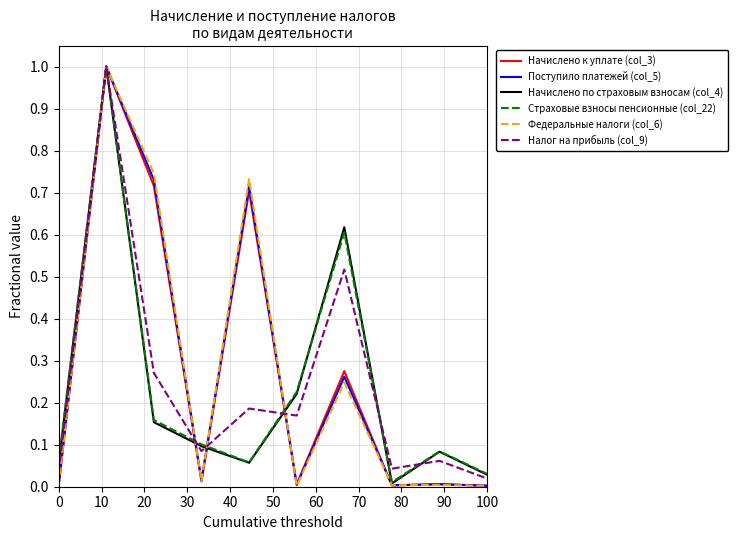

What is the greatest value displayed?

1.0